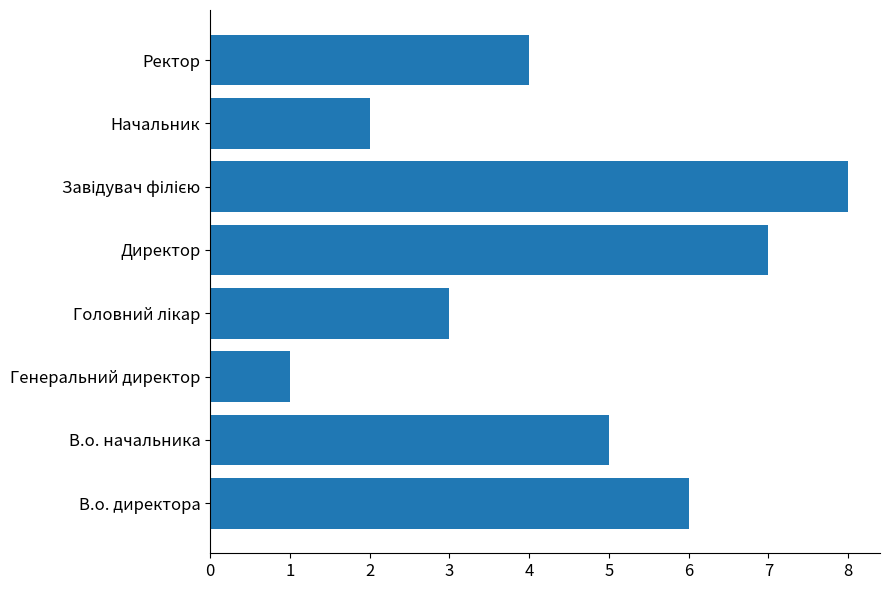

Between Начальник and Генеральний директор, which is larger?

Начальник